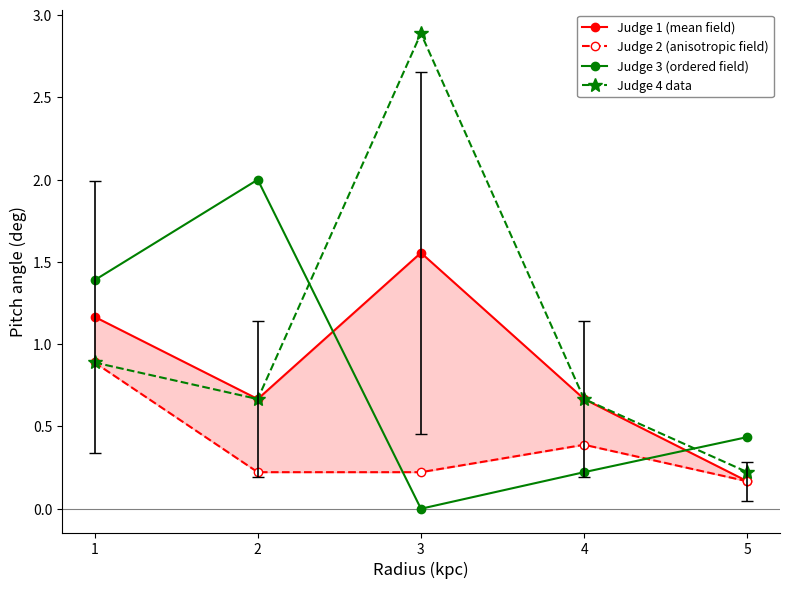

Does the chart have visible grid lines?

No